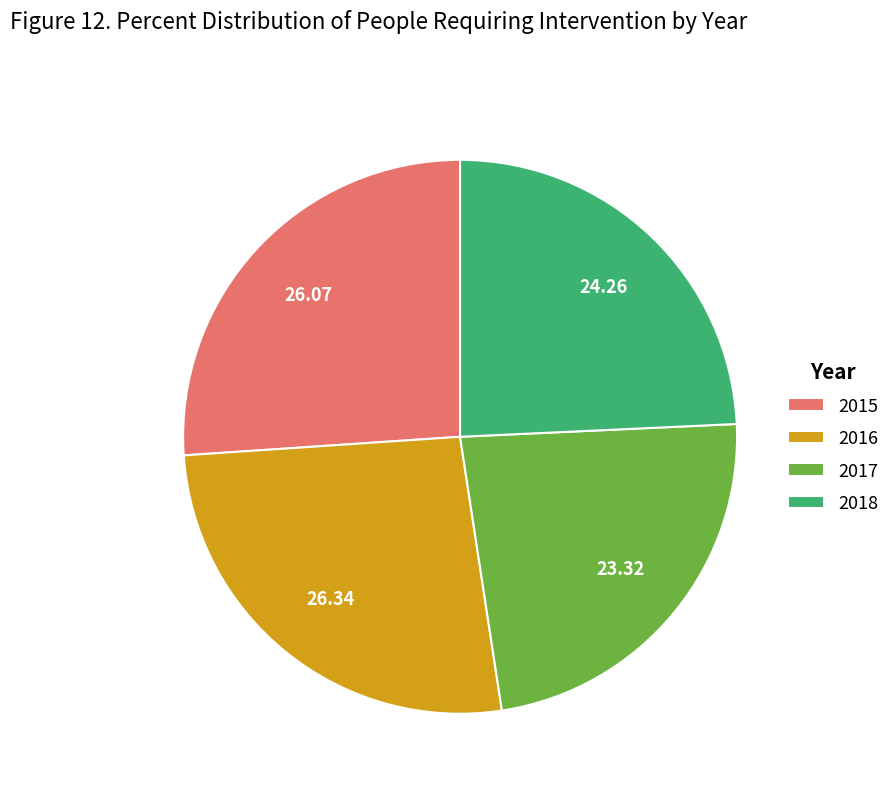

What is the ratio of the value at 2015 to the value at 2018?

1.1